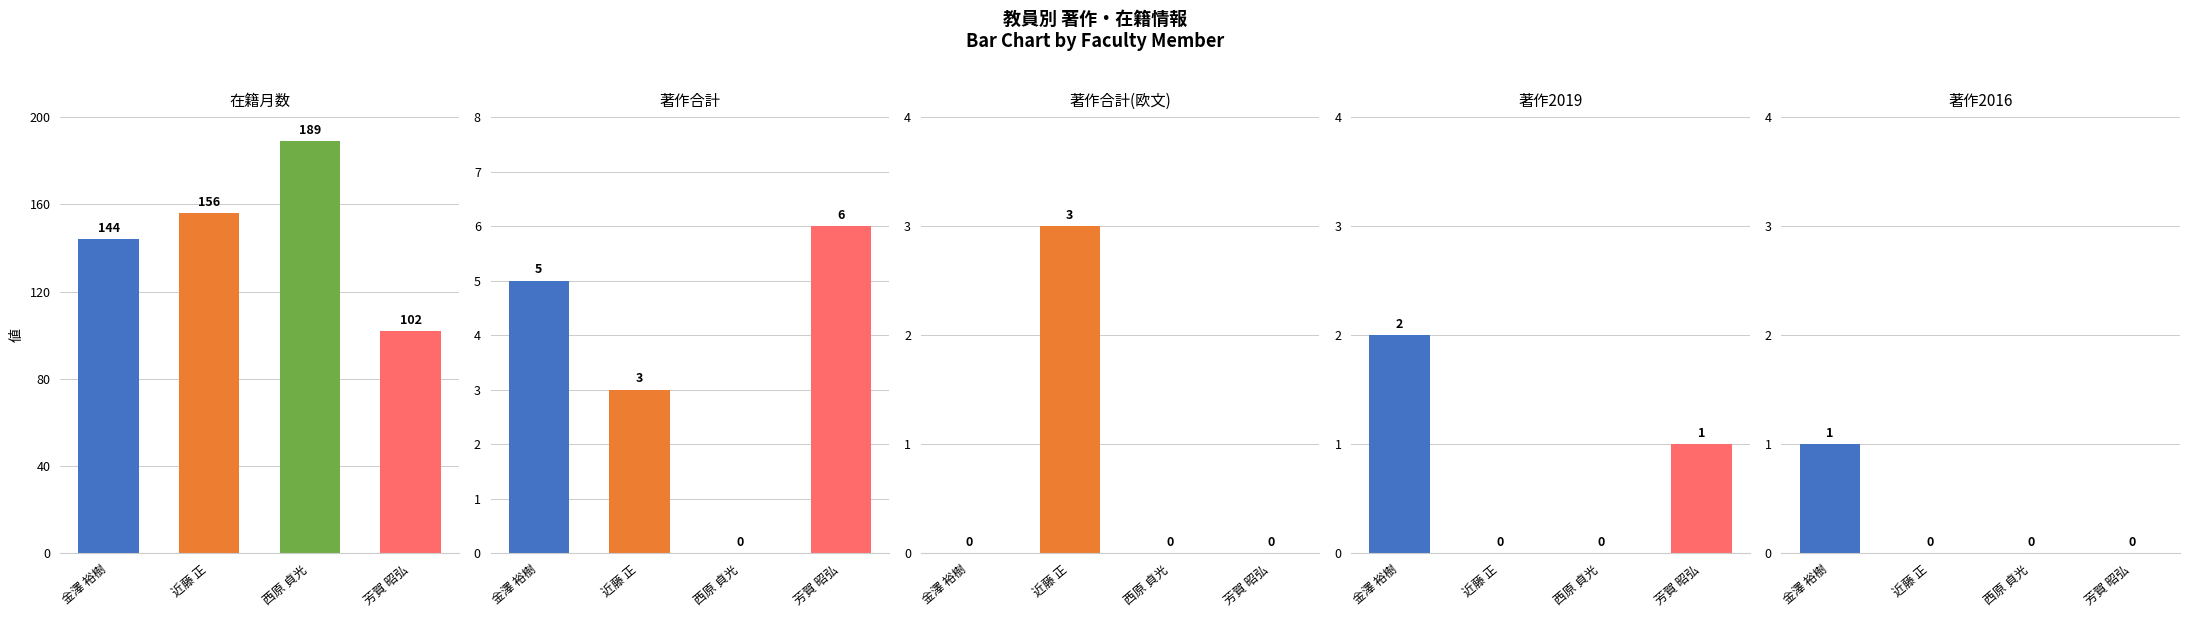

Where is 著作合計(欧文) nearest to the value 1?

金澤 裕樹